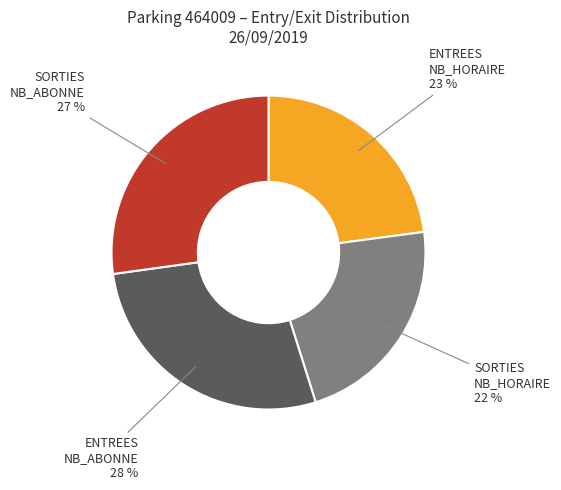

To the nearest percent, what is the average slice percentage?

25%